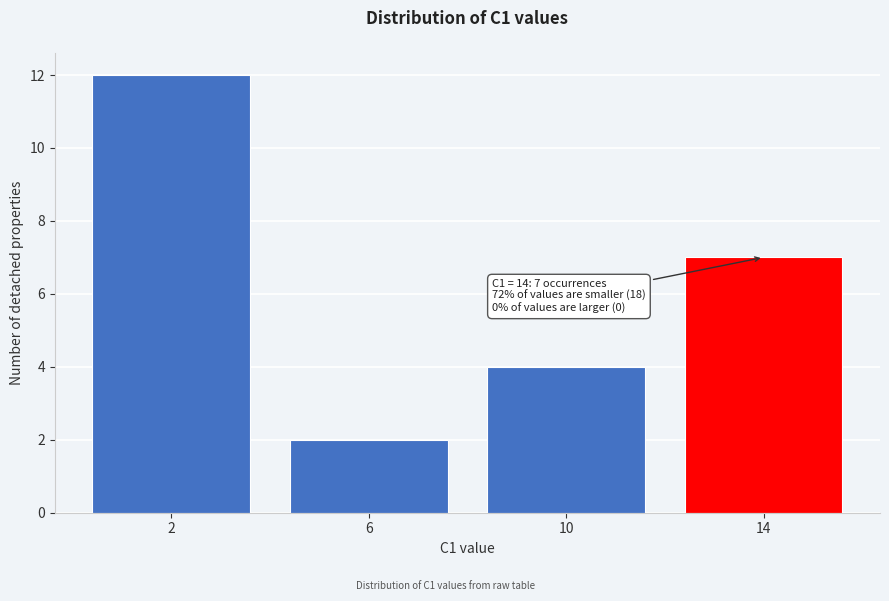

Reading left to right, list all the values displayed in this chart.

12	2	4	7